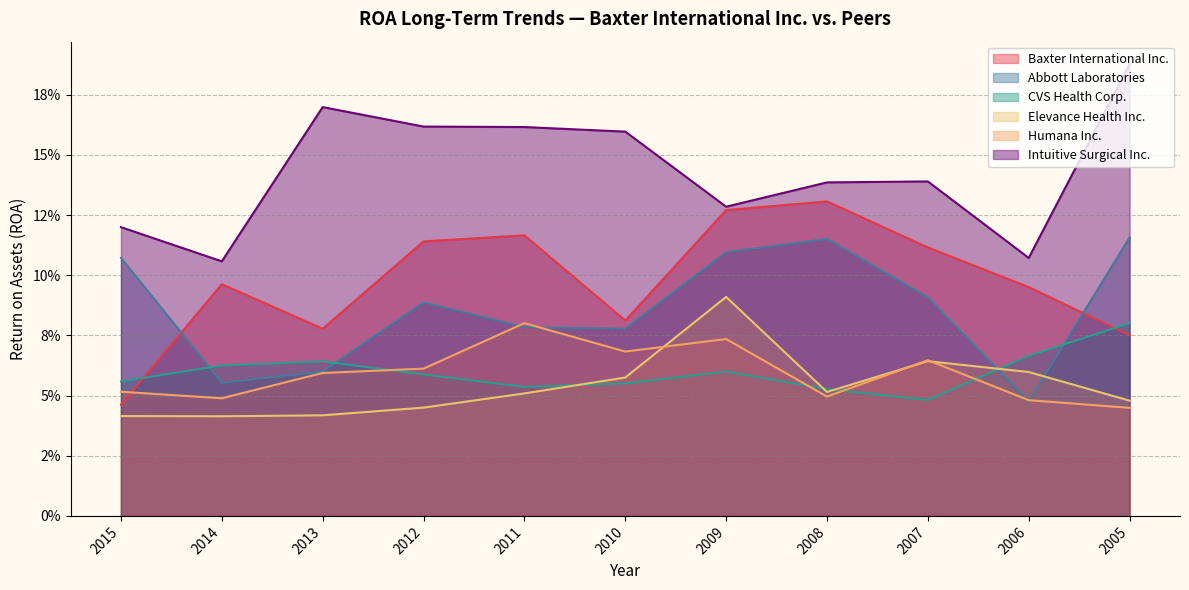

Read the CVS Health Corp. value at 2008.

0.1